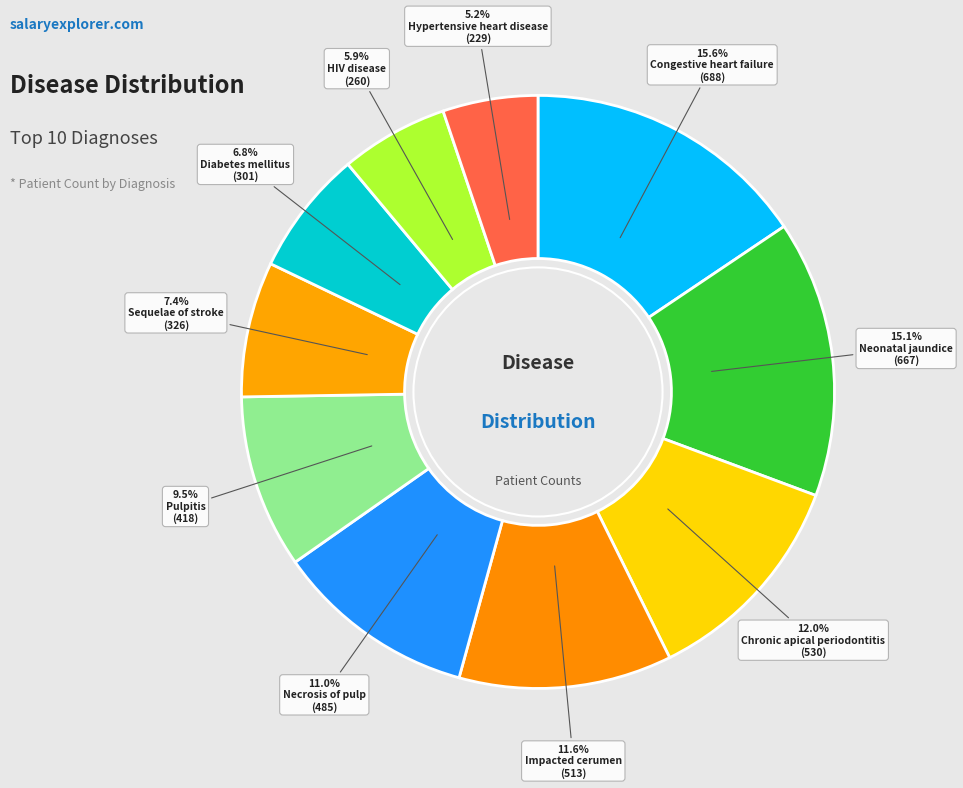

Is there a majority slice in this chart?

No